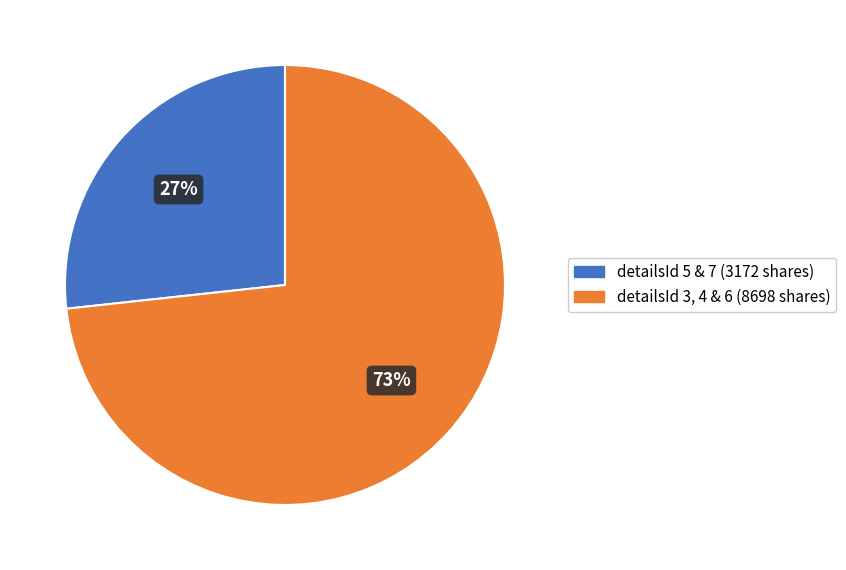

To the nearest percent, what is the average slice percentage?

50%